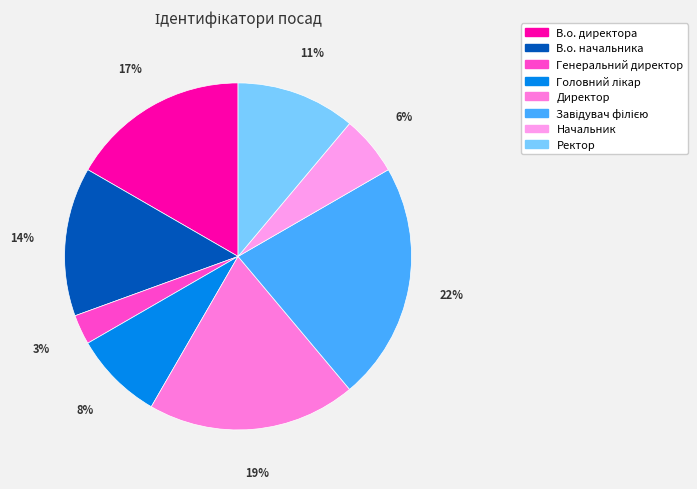

How many segments does this pie chart have?

8